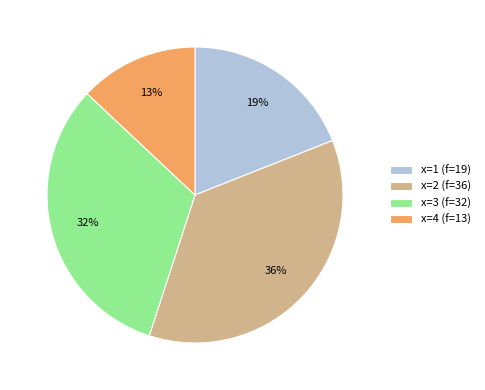

Is the sum of x=4 (f=13) and x=1 (f=19) greater than half?

No